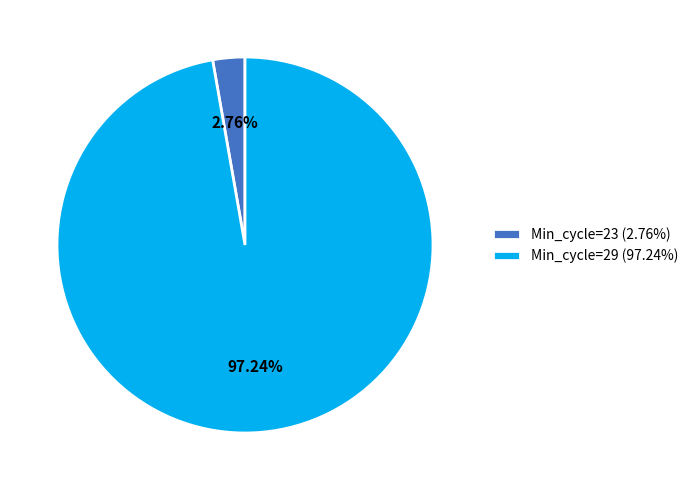

Which has a higher value, Min_cycle=23 (2.76%) or Min_cycle=29 (97.24%)?

Min_cycle=29 (97.24%)